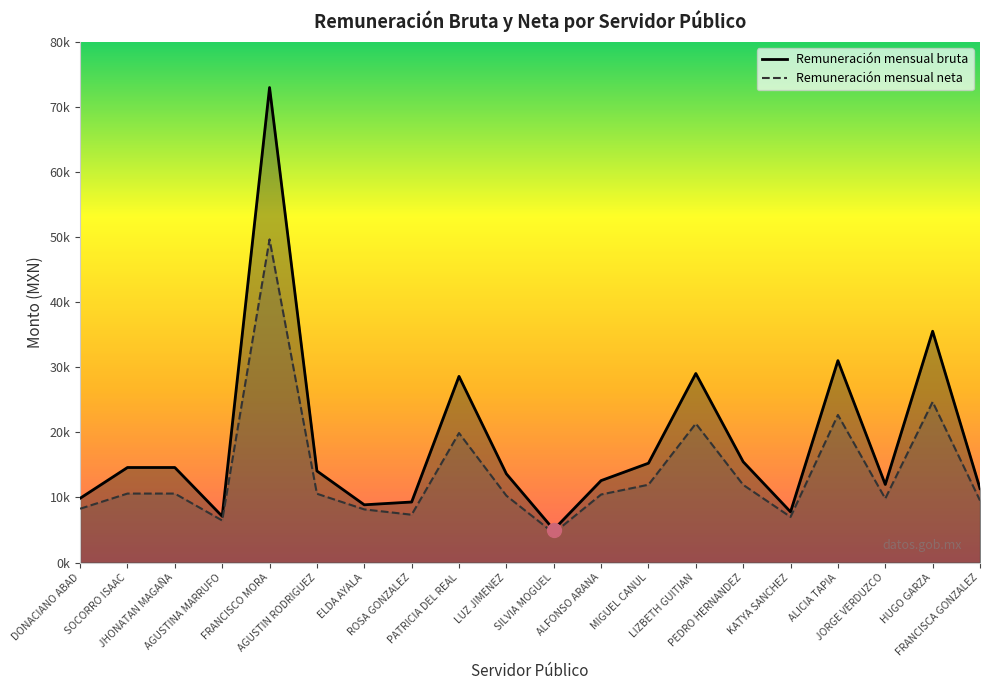

Where is the first local minimum for Remuneración mensual bruta?

AGUSTINA MARRUFO